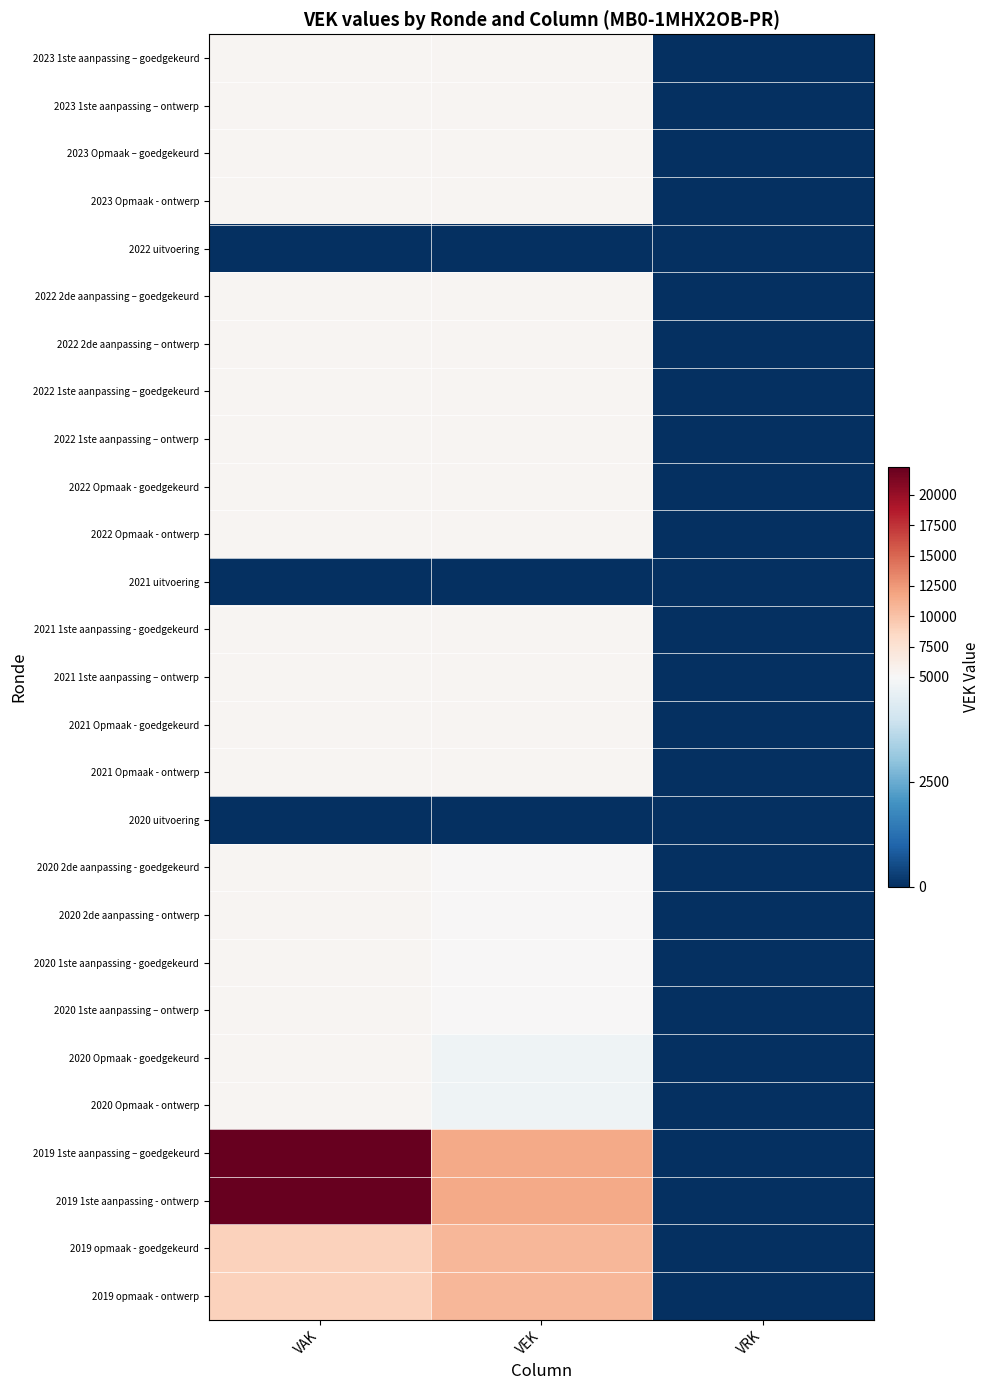

Reading left to right, transcribe all the data shown in this chart.

2023 1ste aanpassing – goedgekeurd: VAK=5307	VEK=5307	VRK=0
2023 1ste aanpassing – ontwerp: VAK=5307	VEK=5307	VRK=0
2023 Opmaak – goedgekeurd: VAK=5307	VEK=5307	VRK=0
2023 Opmaak - ontwerp: VAK=5307	VEK=5307	VRK=0
2022 uitvoering: VAK=0	VEK=0	VRK=0
2022 2de aanpassing – goedgekeurd: VAK=5307	VEK=5307	VRK=0
2022 2de aanpassing – ontwerp: VAK=5307	VEK=5307	VRK=0
2022 1ste aanpassing – goedgekeurd: VAK=5307	VEK=5307	VRK=0
2022 1ste aanpassing – ontwerp: VAK=5307	VEK=5307	VRK=0
2022 Opmaak - goedgekeurd: VAK=5307	VEK=5307	VRK=0
2022 Opmaak - ontwerp: VAK=5307	VEK=5307	VRK=0
2021 uitvoering: VAK=0	VEK=0	VRK=0
2021 1ste aanpassing - goedgekeurd: VAK=5307	VEK=5307	VRK=0
2021 1ste aanpassing – ontwerp: VAK=5307	VEK=5307	VRK=0
2021 Opmaak - goedgekeurd: VAK=5307	VEK=5307	VRK=0
2021 Opmaak - ontwerp: VAK=5307	VEK=5307	VRK=0
2020 uitvoering: VAK=0	VEK=0	VRK=0
2020 2de aanpassing - goedgekeurd: VAK=5307	VEK=5000	VRK=0
2020 2de aanpassing - ontwerp: VAK=5307	VEK=5000	VRK=0
2020 1ste aanpassing - goedgekeurd: VAK=5307	VEK=5000	VRK=0
2020 1ste aanpassing – ontwerp: VAK=5307	VEK=5000	VRK=0
2020 Opmaak - goedgekeurd: VAK=5307	VEK=4772	VRK=0
2020 Opmaak - ontwerp: VAK=5307	VEK=4772	VRK=0
2019 1ste aanpassing – goedgekeurd: VAK=22302	VEK=11601	VRK=0
2019 1ste aanpassing - ontwerp: VAK=22302	VEK=11601	VRK=0
2019 opmaak - goedgekeurd: VAK=9000	VEK=10800	VRK=0
2019 opmaak - ontwerp: VAK=9000	VEK=10800	VRK=0